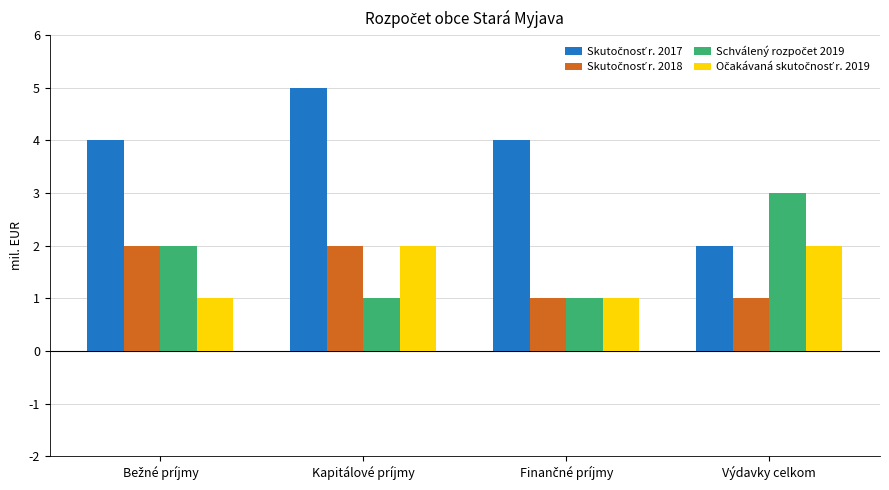

Which category has the highest value across all series?

Kapitálové príjmy